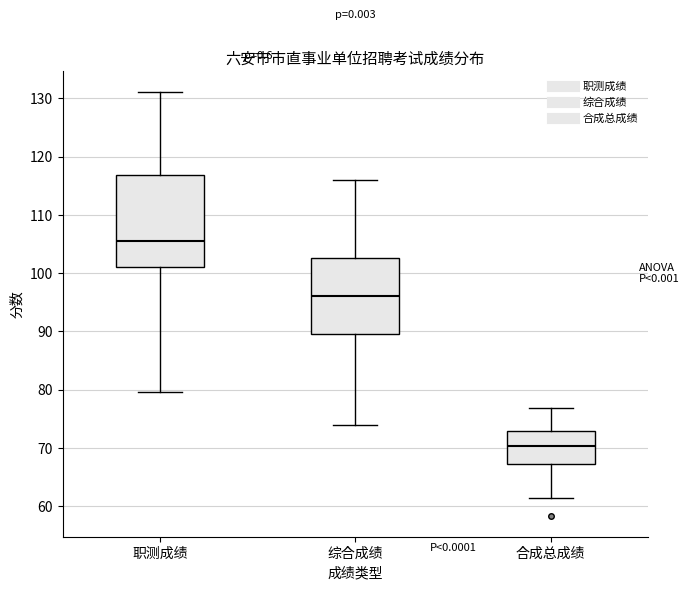

Which box is the tallest, from its lower edge to its upper edge?

职测成绩